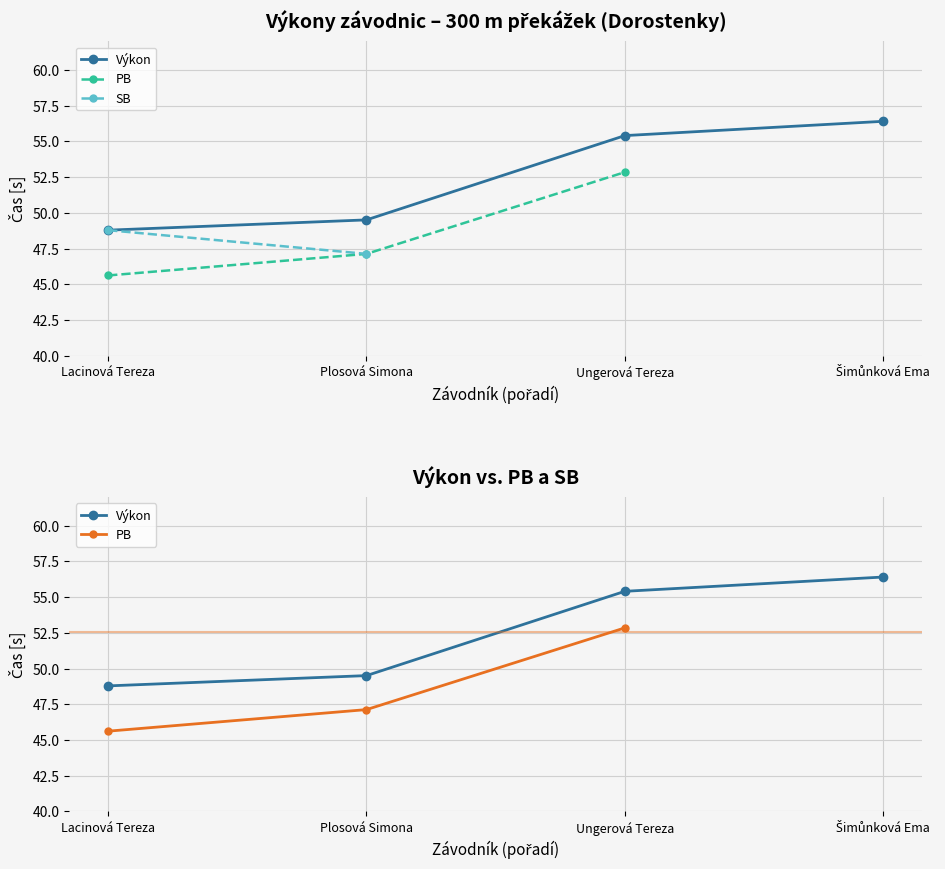

How many lines are shown in the chart?

3